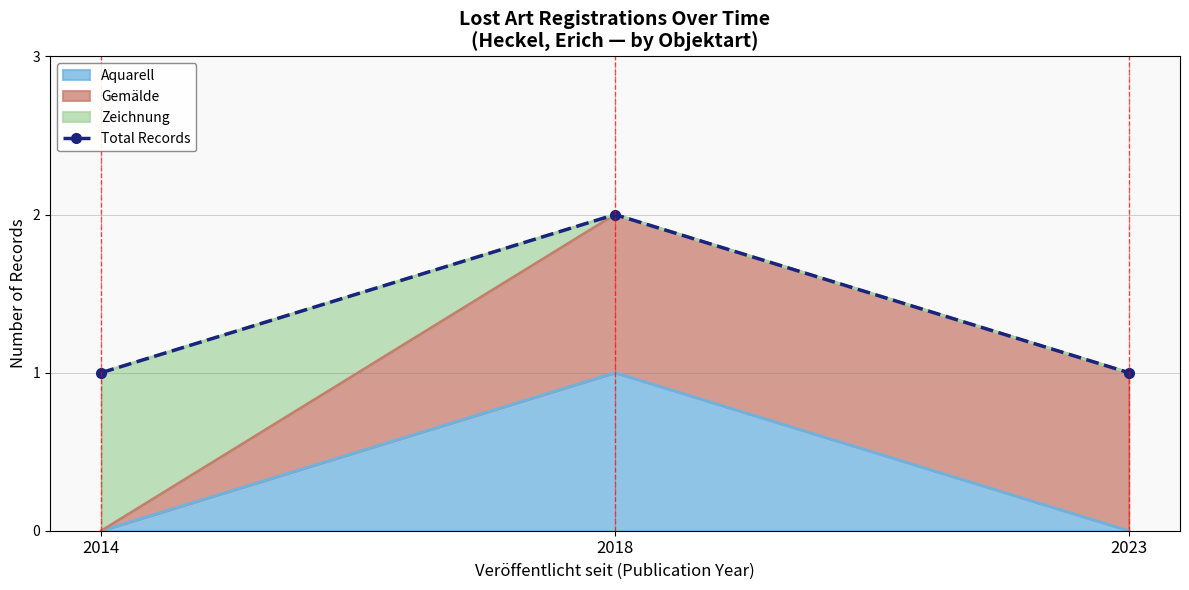

Rank the categories by value from lowest to highest.

2014, 2023, 2018